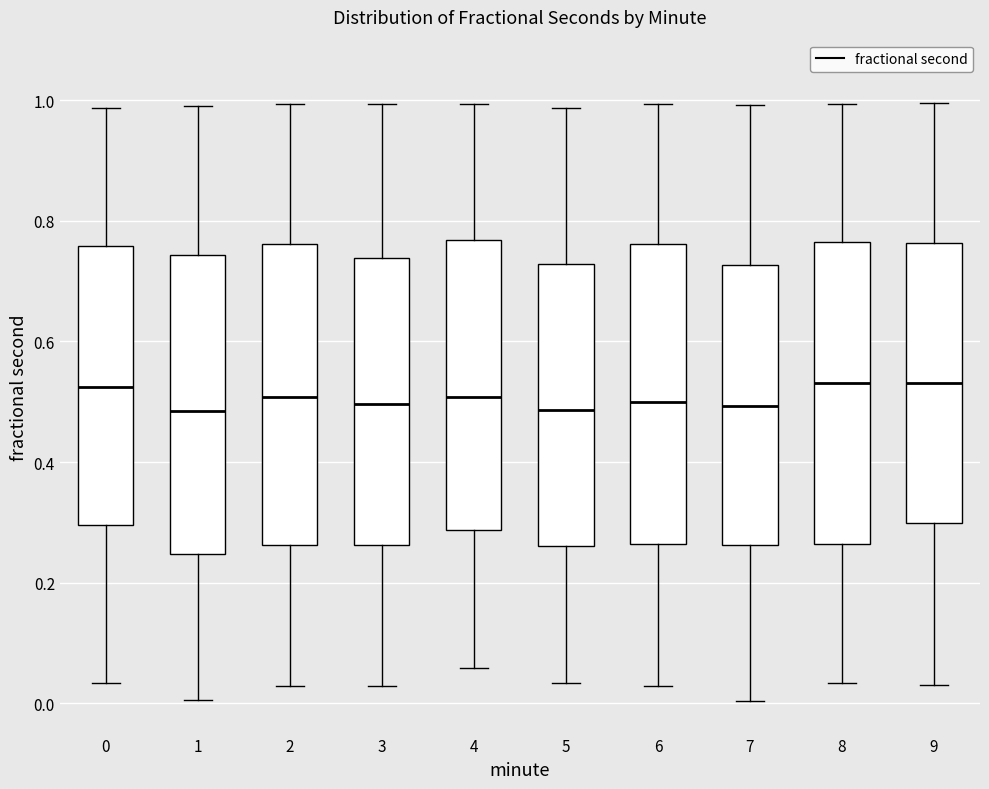

Reading left to right, transcribe this box plot: for each box, give where its median line is, the range the box spans, and where its two whiskers end, as read against the y-axis. The values are not printed on the chart, so give them approximately, as read against the axis.

0: median 0.52, box 0.30 to 0.76, whiskers 0.04 to 0.98
1: median 0.48, box 0.24 to 0.74, whiskers 0.00 to 1.00
2: median 0.50, box 0.26 to 0.76, whiskers 0.02 to 1.00
3: median 0.50, box 0.26 to 0.74, whiskers 0.02 to 1.00
4: median 0.50, box 0.28 to 0.76, whiskers 0.06 to 1.00
5: median 0.48, box 0.26 to 0.72, whiskers 0.04 to 0.98
6: median 0.50, box 0.26 to 0.76, whiskers 0.02 to 1.00
7: median 0.50, box 0.26 to 0.72, whiskers 0.00 to 1.00
8: median 0.54, box 0.26 to 0.76, whiskers 0.04 to 1.00
9: median 0.54, box 0.30 to 0.76, whiskers 0.04 to 1.00